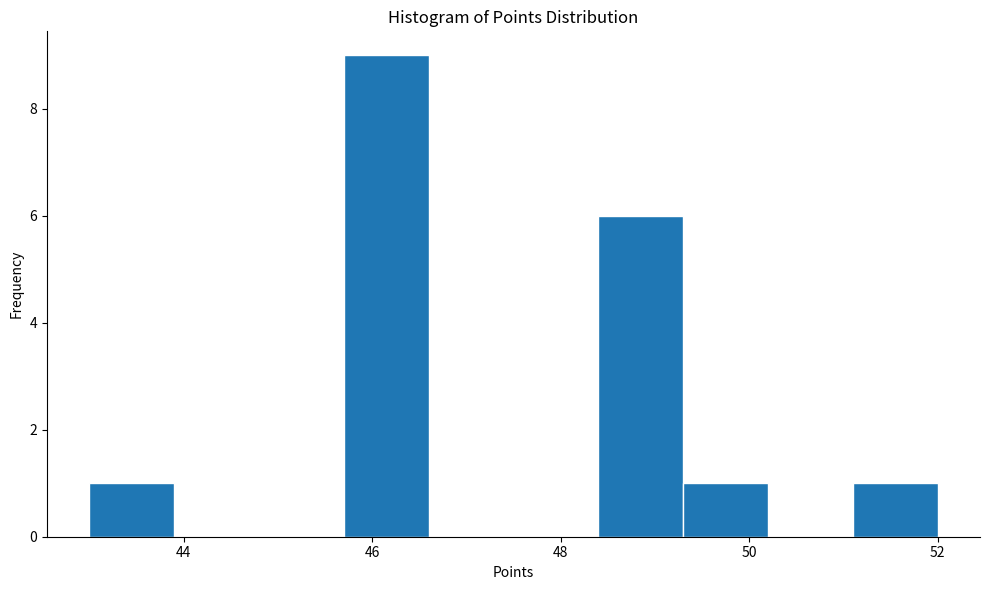

Over which range of the x-axis is the bar tallest?

45.7 to 46.6